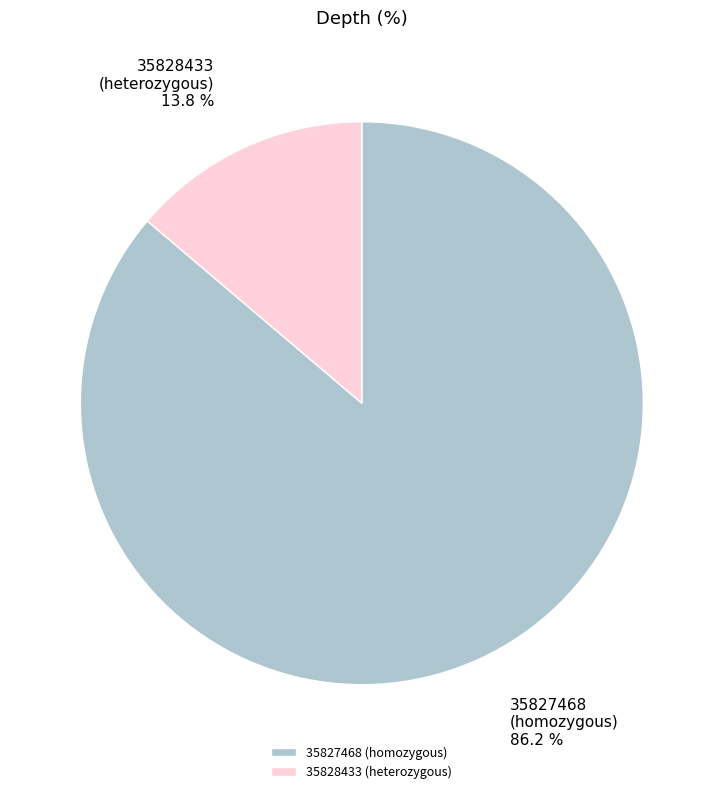

Which category accounts for the majority?

35827468